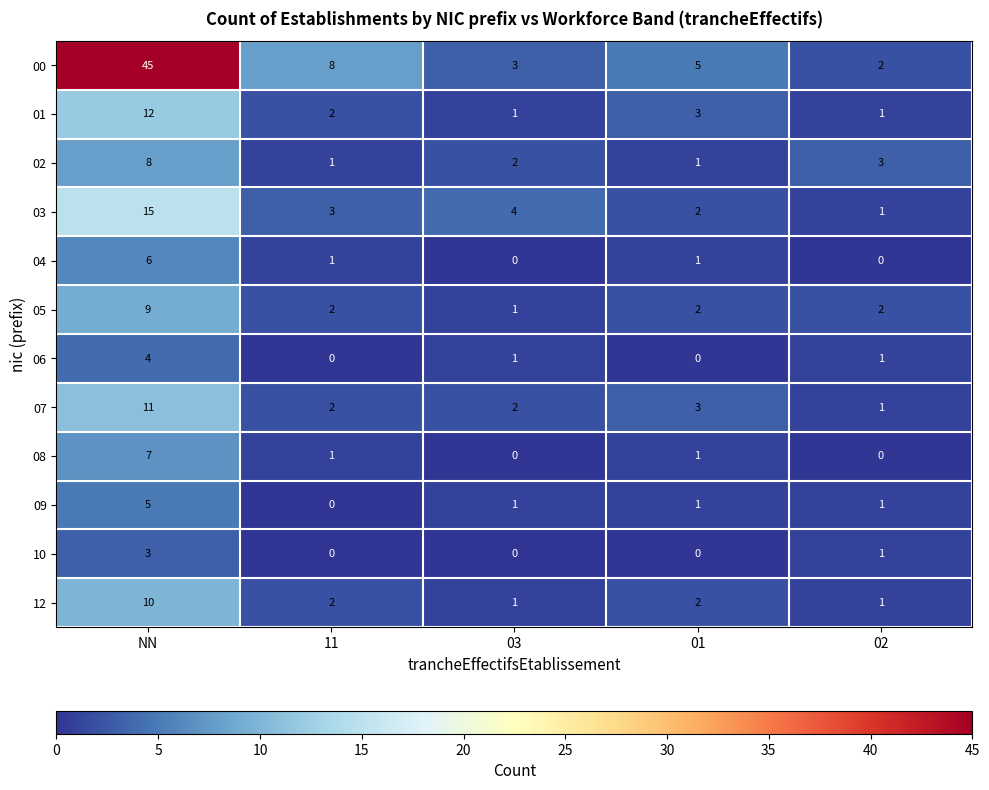

At which category is the sum across all series the highest?

NN